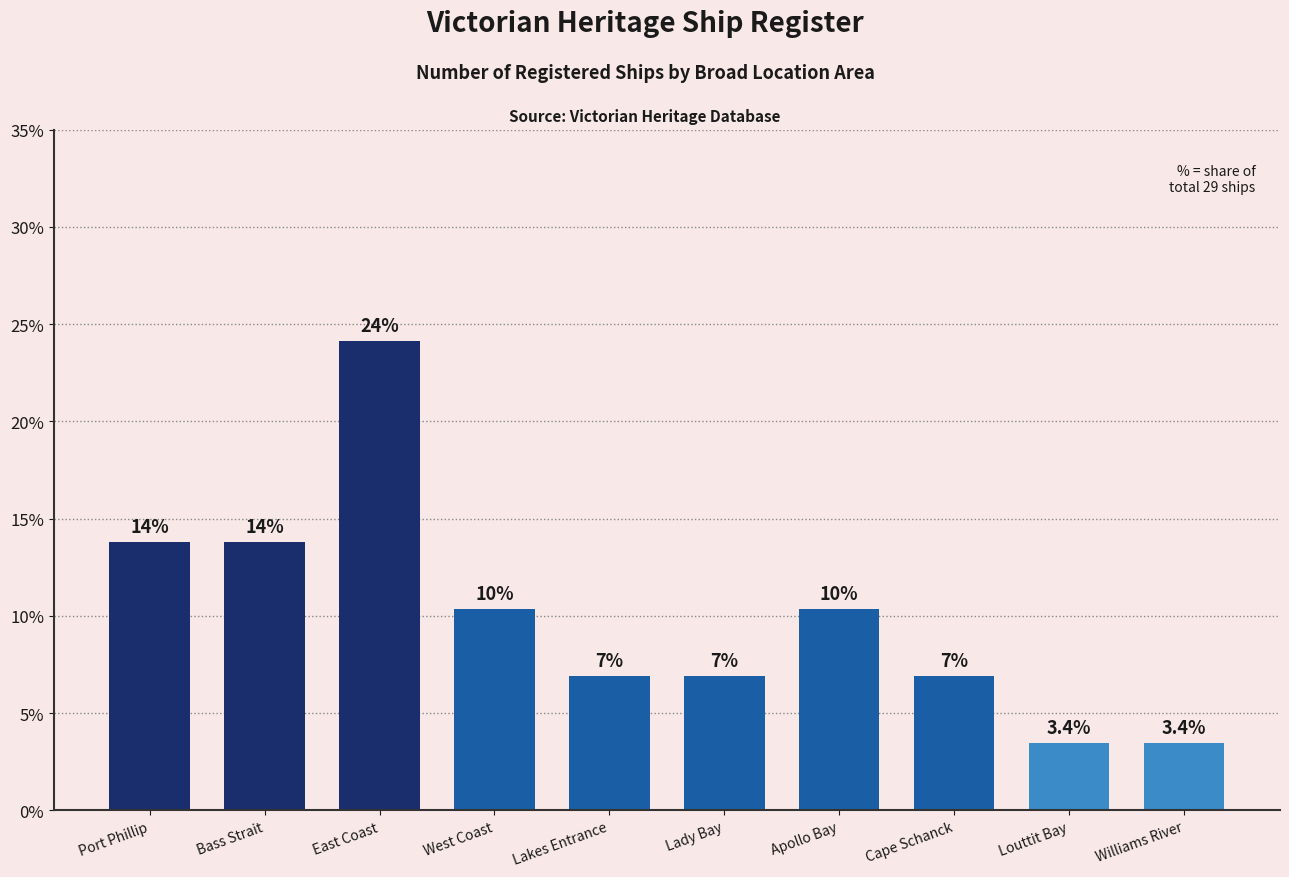

Which label corresponds to the largest value in the chart?

East Coast